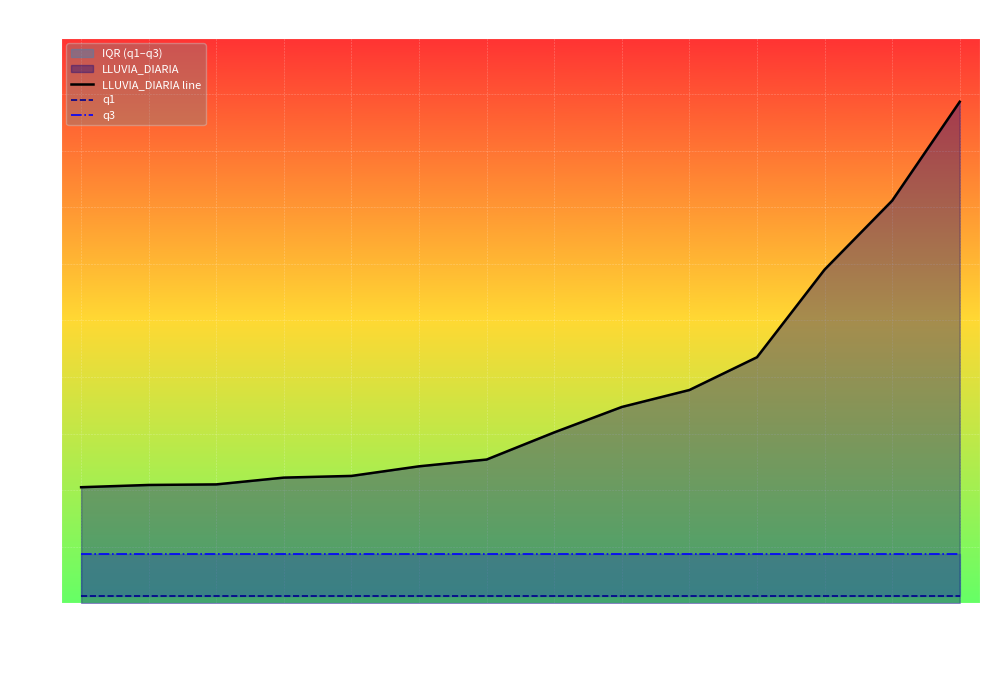

The LLUVIA_DIARIA line series shows 44.4 at 2016-08-27. True or false?

True